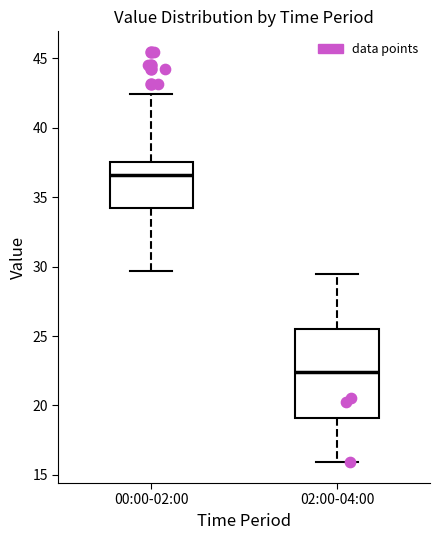

Reading left to right, read every box against the y-axis: the position of its median line, the range the box covers, and the ends of its whiskers. The values are not printed on the chart, so give them approximately, as read against the axis.

00:00-02:00: median 36.5, box 34.5 to 37.5, whiskers 29.5 to 42.5
02:00-04:00: median 22.5, box 19.0 to 25.5, whiskers 16.0 to 29.5